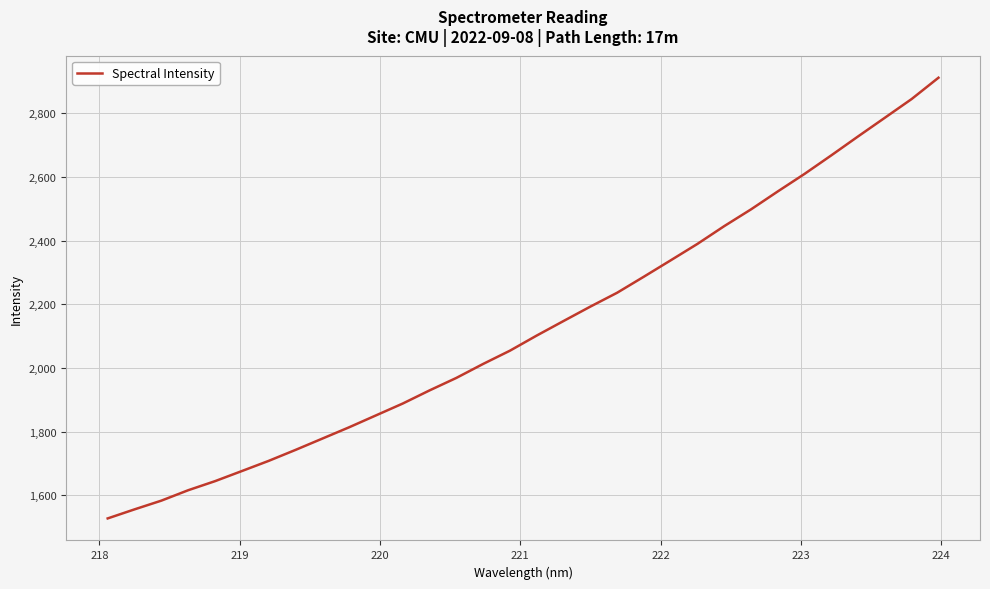

What is the minimum value shown in the chart?

1526.9